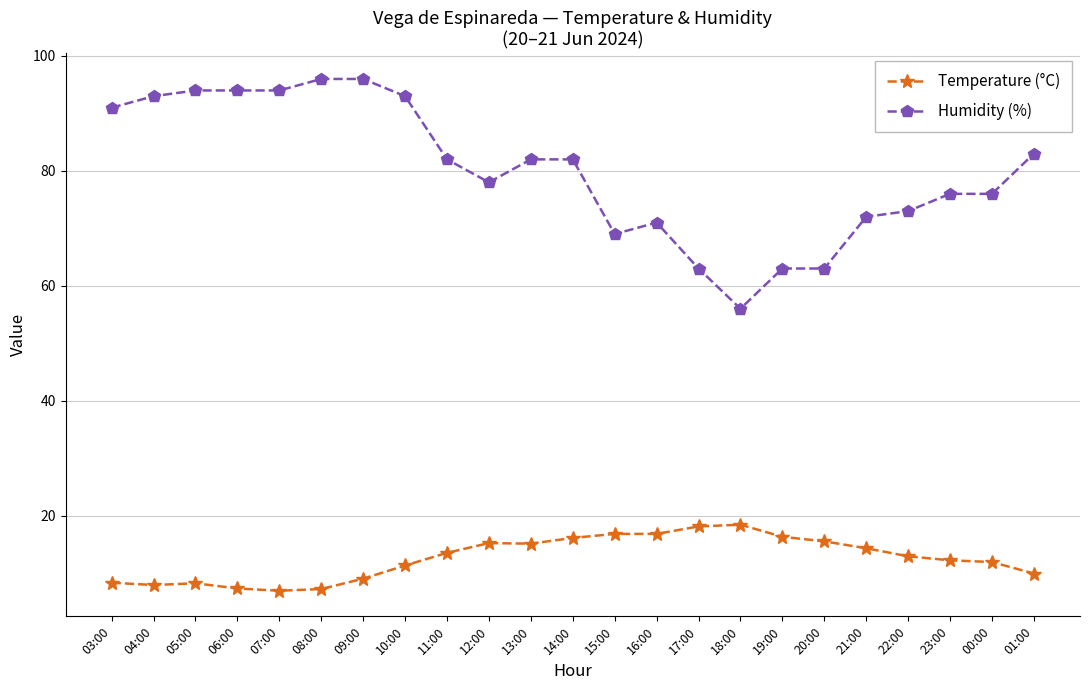

True or false: Temperature (°C) and Humidity (%) intersect in this chart.

False